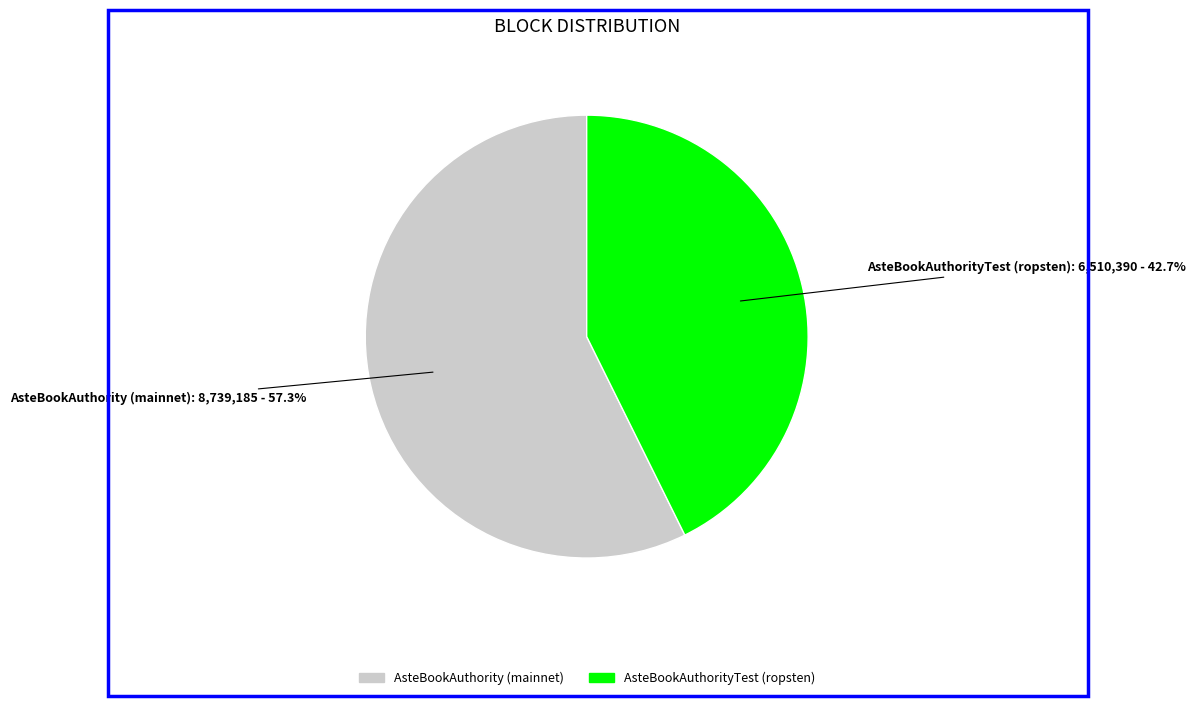

What percentage is NOT represented by AsteBookAuthorityTest (ropsten)?

57.3%